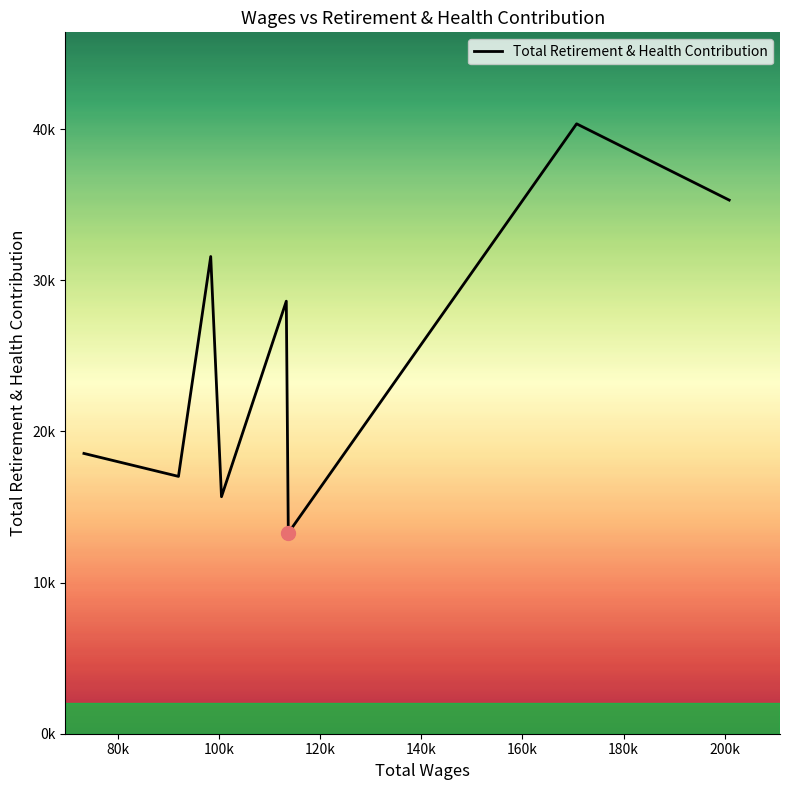

What is the difference between the maximum and minimum values?

27077